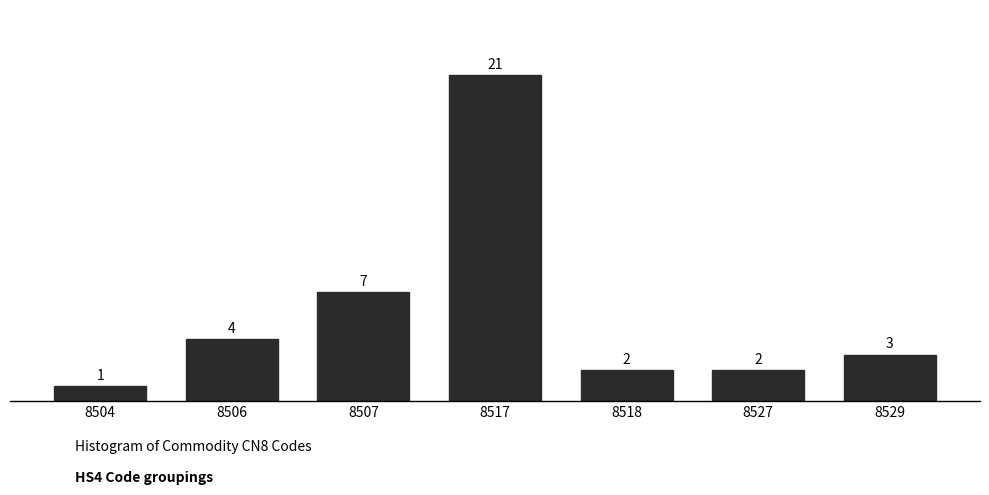

Reading left to right, list all the values displayed in this chart.

1	4	7	21	2	2	3